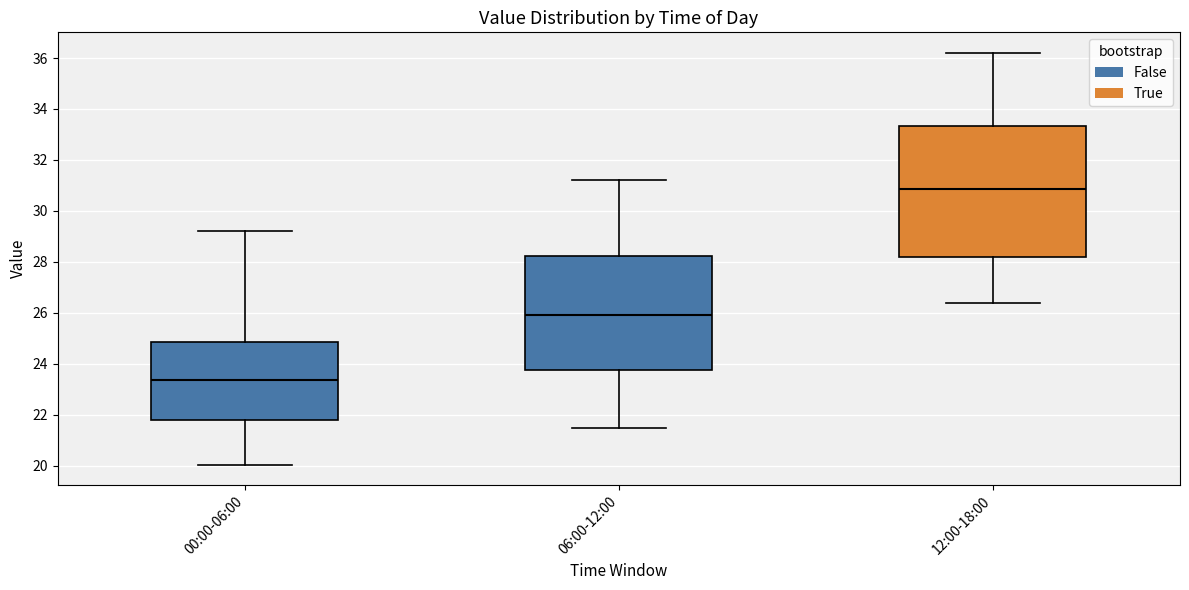

Where does the median line of the box for 00:00-06:00 sit on the y-axis? The values are not printed on the chart, so give them approximately, as read against the axis.

23.4